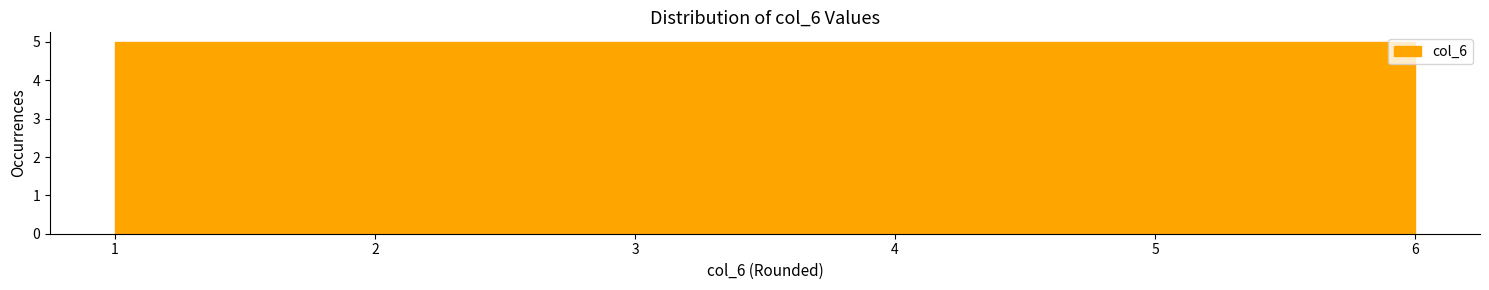

How tall is the bar that spans 2.7 to 3.5 on the x-axis? Neither the bar edges nor the heights are printed on the chart, so give them approximately, as read against the axes.

5